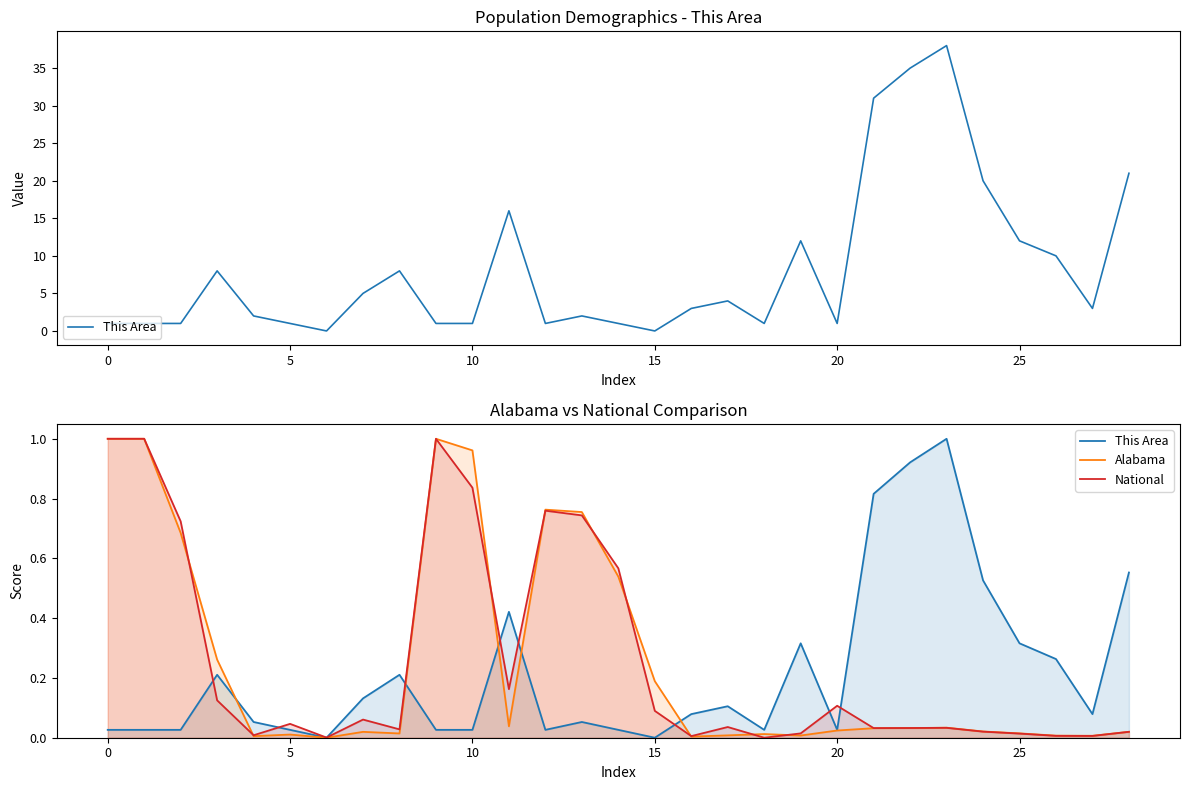

Does the chart have visible grid lines?

No